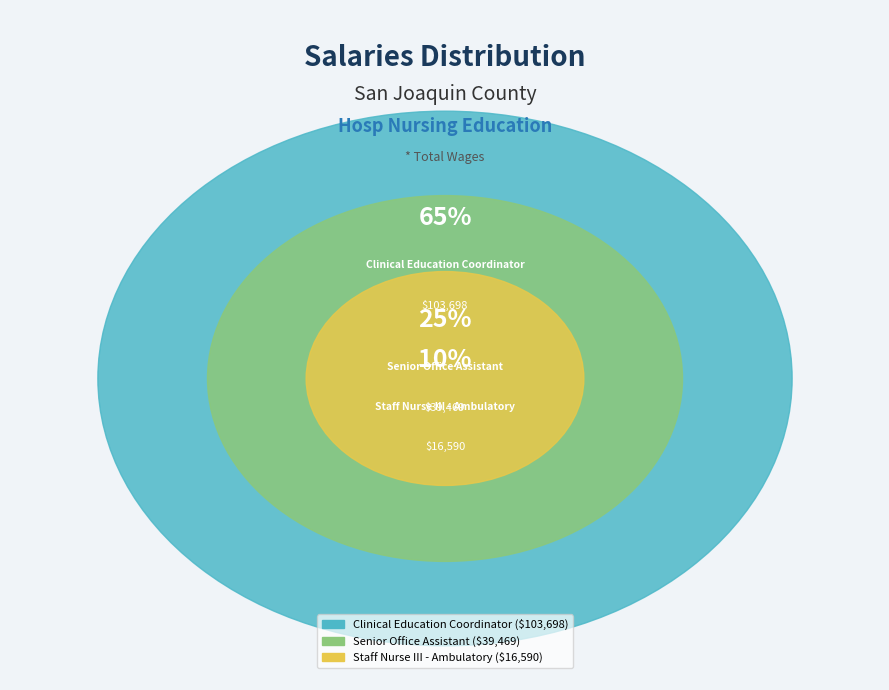

The Staff Nurse III - Ambulatory slice represents 10% of the pie. True or false?

True